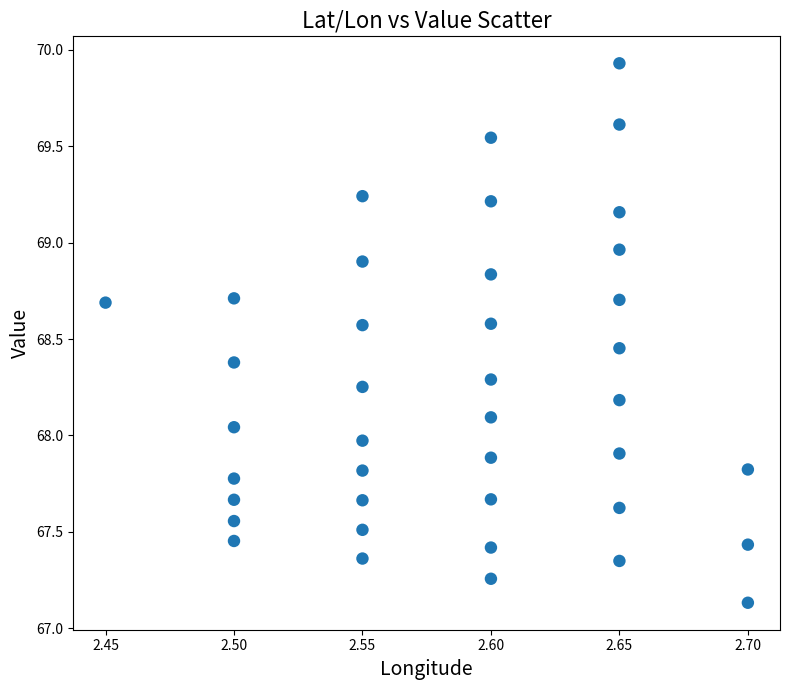

How many points are shown in the scatter plot?

40